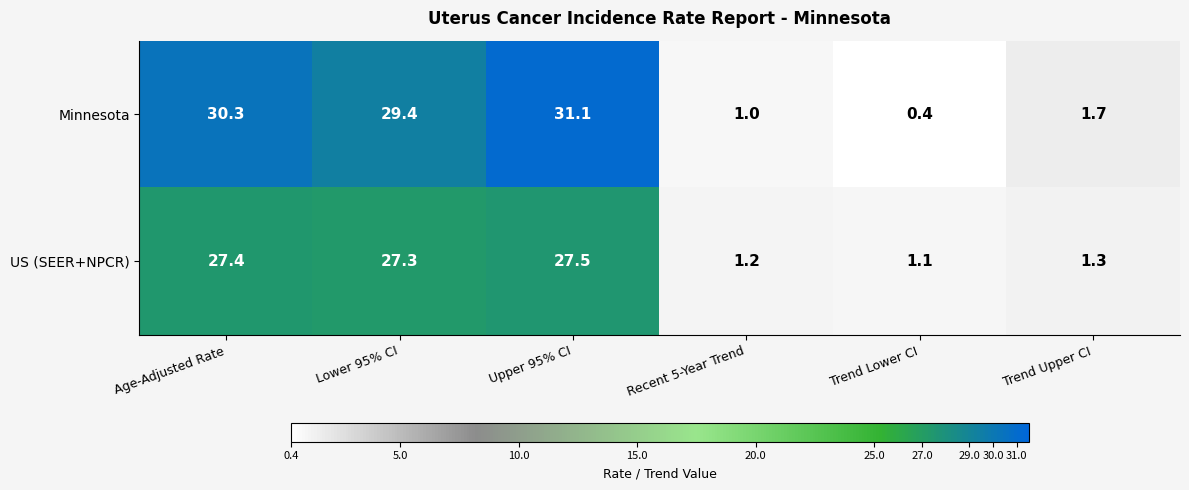

Reading left to right, what are all the values shown in this chart?

Minnesota: 30.3	29.4	31.1	1.0	0.4	1.7
US (SEER+NPCR): 27.4	27.3	27.5	1.2	1.1	1.3